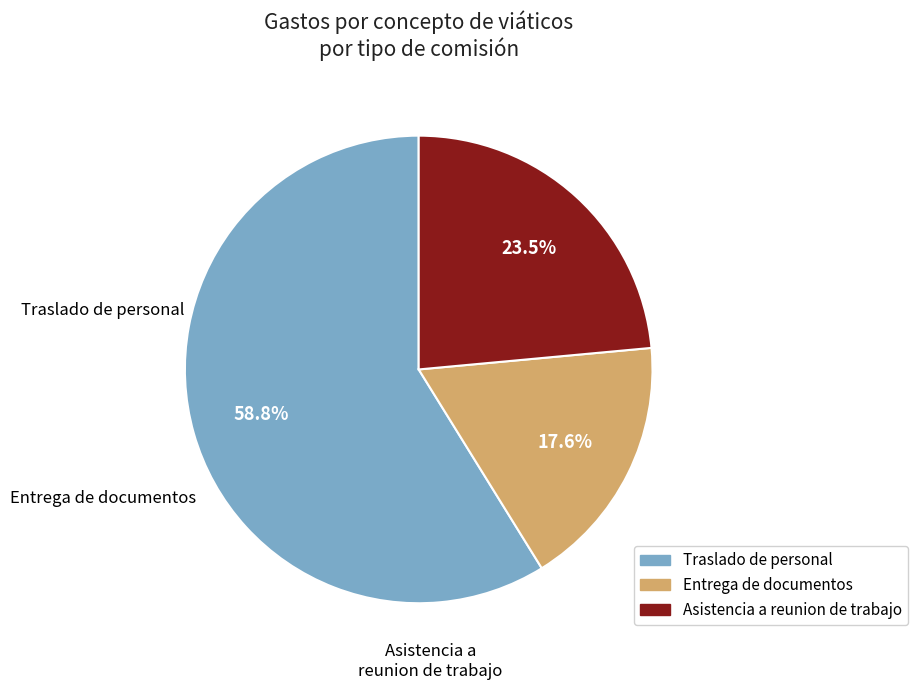

Is Entrega de documentos the majority of the pie?

No